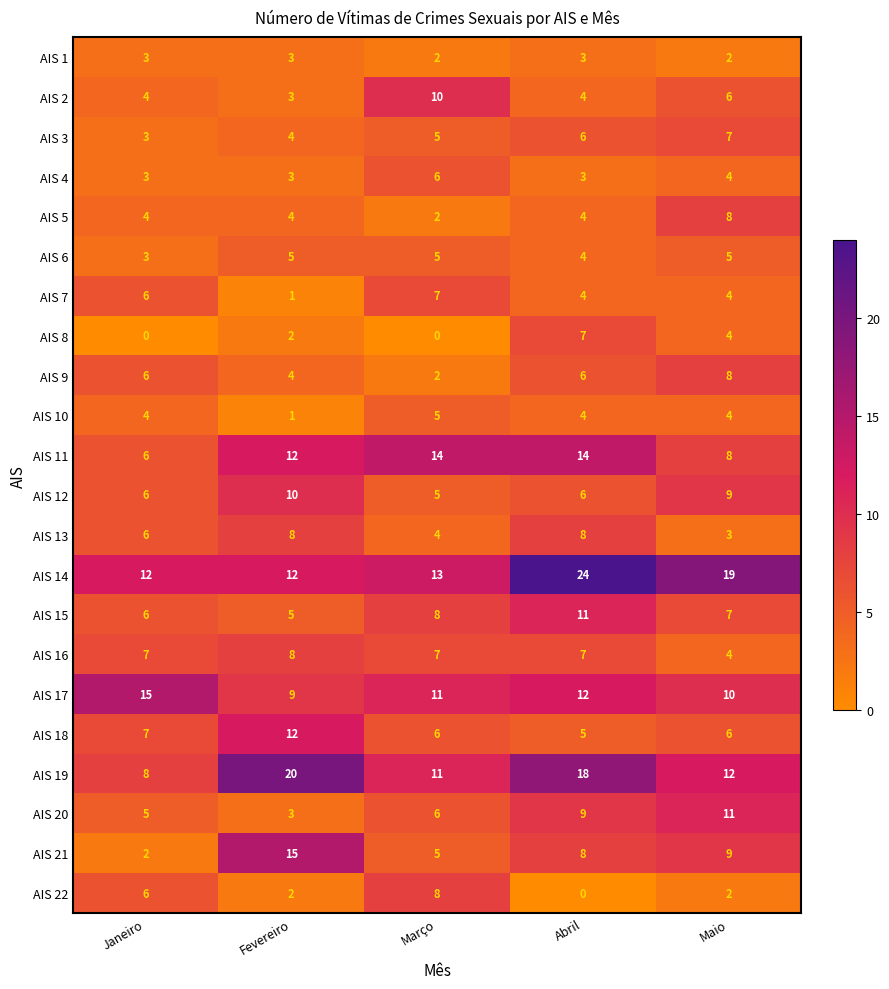

Which series has the largest range (max minus min)?

AIS 21